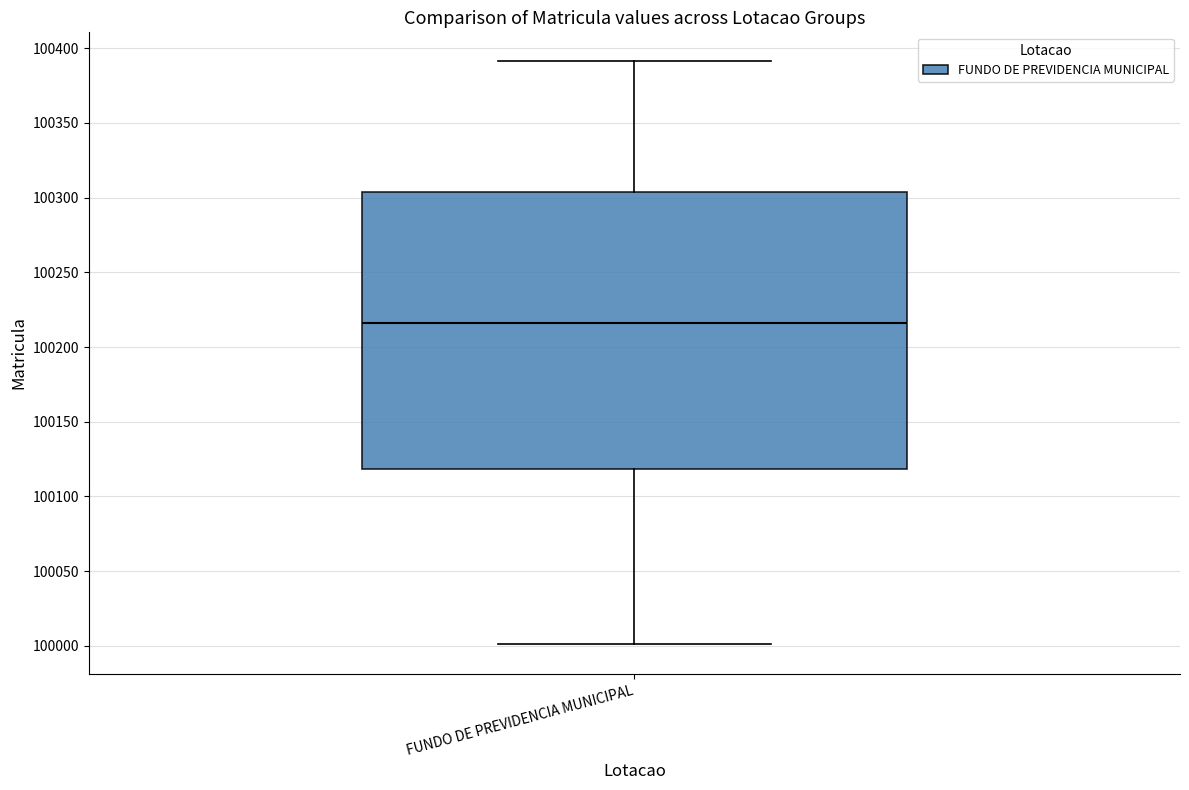

Read this box plot against the y-axis: the position of the median line, the range covered by the box, and the ends of both whiskers. The values are not printed on the chart, so give them approximately, as read against the axis.

median 100215, box 100120 to 100305, whiskers 100000 to 100390